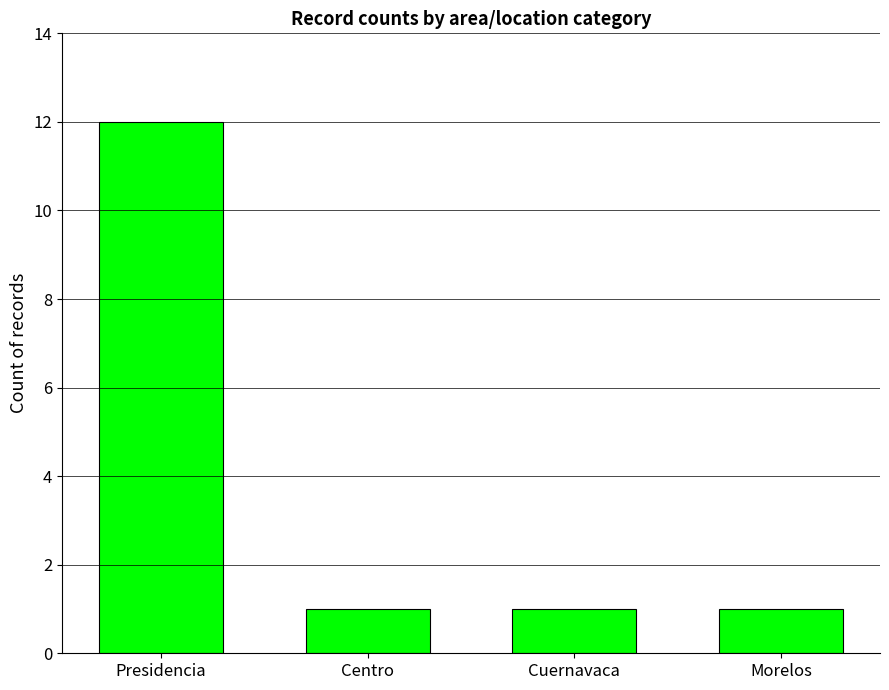

Reading left to right, transcribe all the data shown in this chart.

Presidencia=12	Centro=1	Cuernavaca=1	Morelos=1